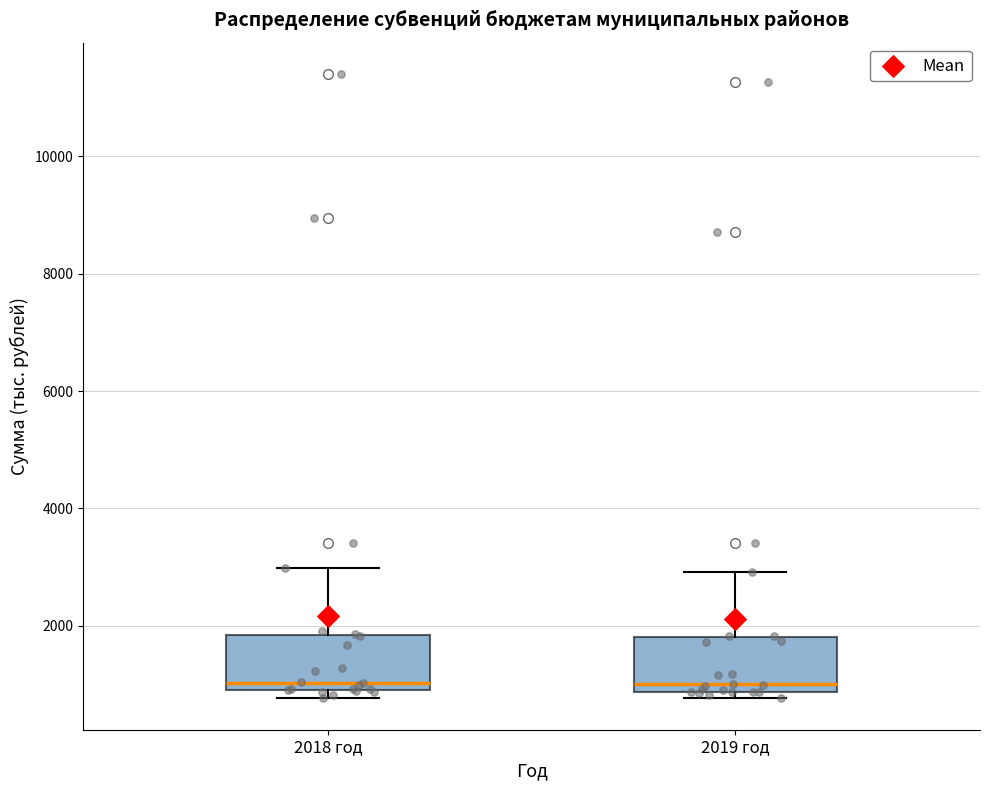

Reading left to right, transcribe this box plot: for each box, give where its median line is, the range the box spans, and where its two whiskers end, as read against the y-axis. The values are not printed on the chart, so give them approximately, as read against the axis.

2018 год: median 1000 (just above the box's lower edge), box 1000 to 1800, whiskers 800 to 3000
2019 год: median 1000, box 800 to 1800, whiskers 800 (just below the box's lower edge) to 3000